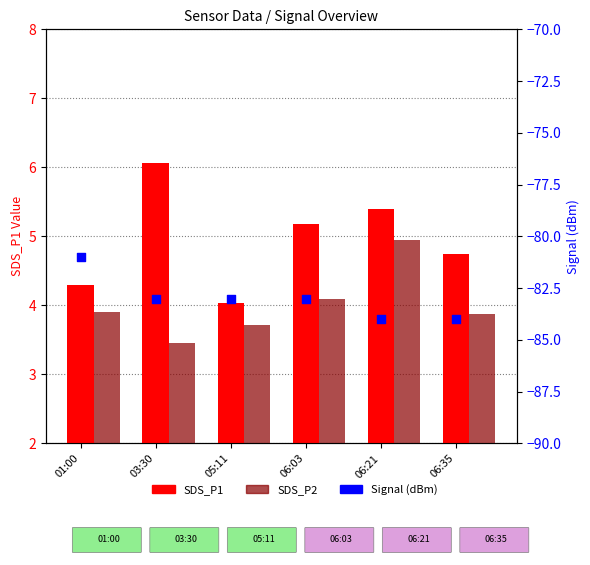

At which category is the sum across all series the highest?

01:00